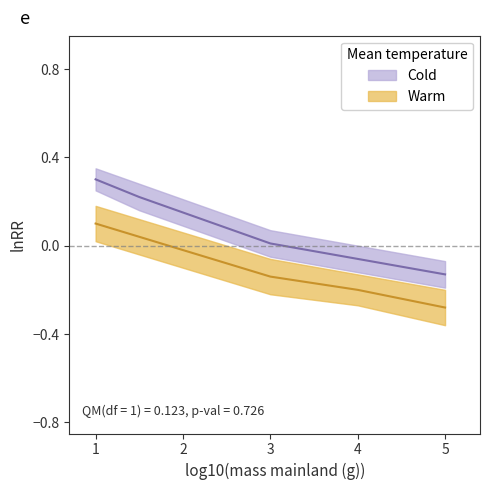

True or false: Cold_lower and Warm_lower intersect in this chart.

False